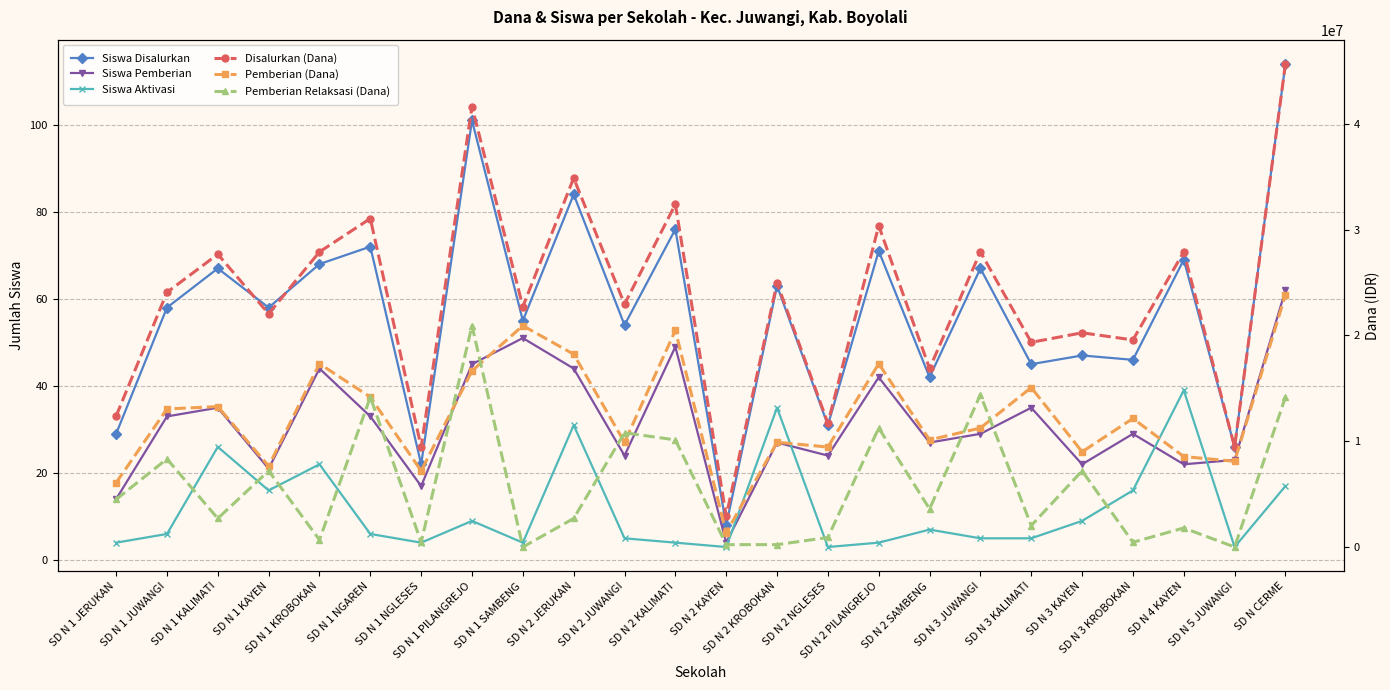

How many values in the Siswa Pemberian series exceed 29?

11